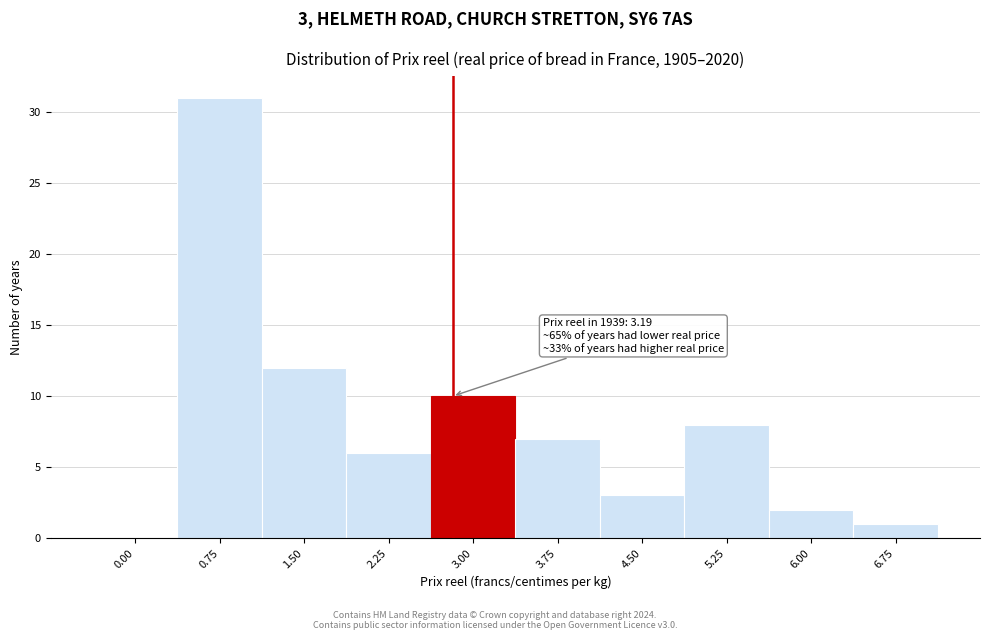

Reading left to right, list all the values displayed in this chart.

0.00=0	0.75=31	1.50=12	2.25=6	3.00=10	3.75=7	4.50=3	5.25=8	6.00=2	6.75=1